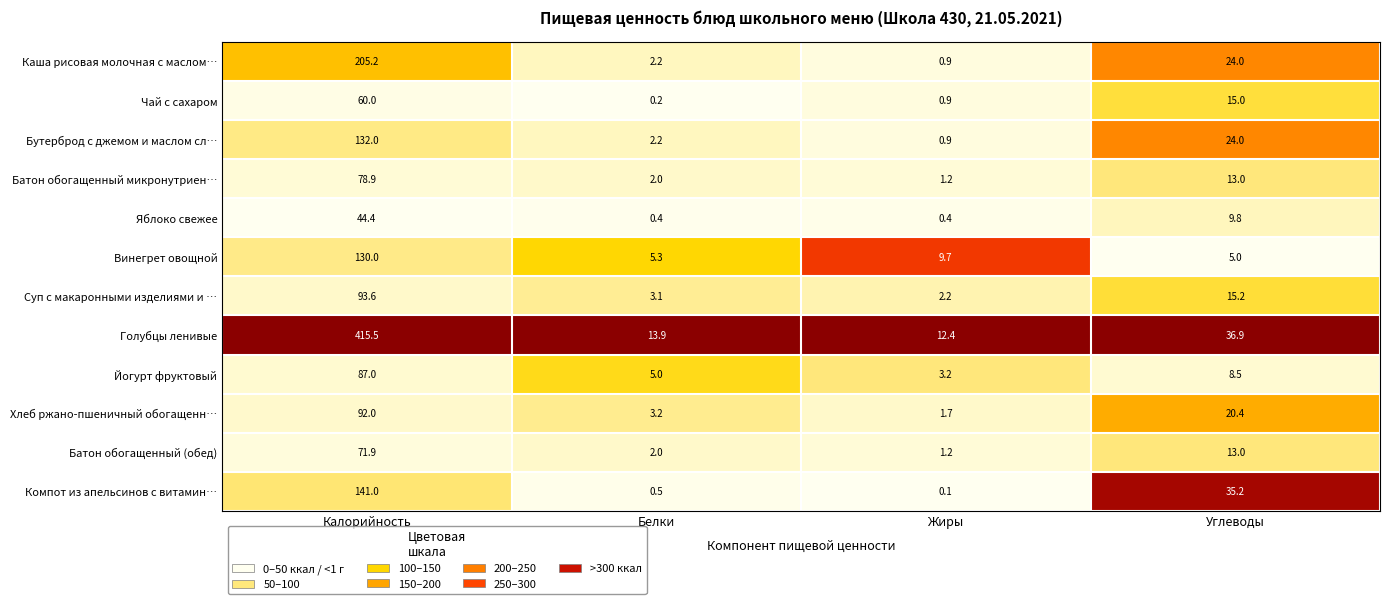

Which series has the largest range (max minus min)?

Голубцы ленивые